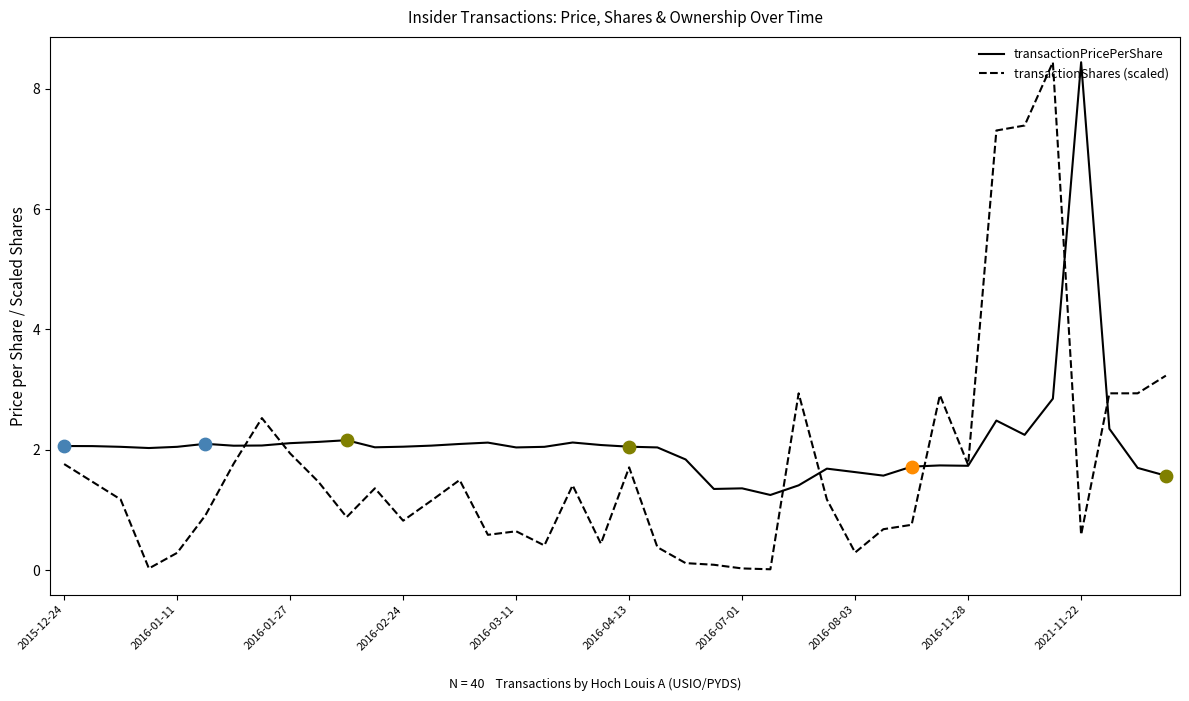

What are all the series names shown in the legend?

transactionPricePerShare, transactionShares (scaled)